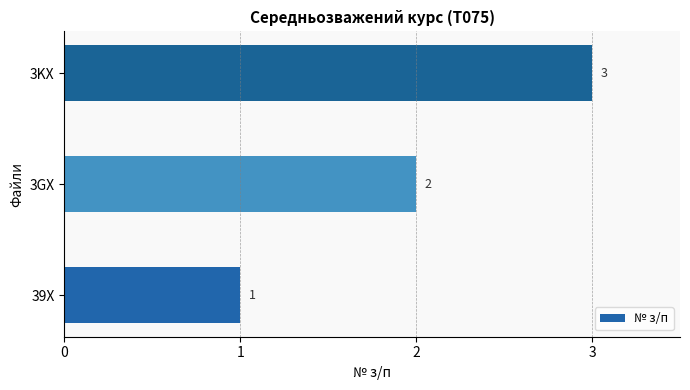

Between 3GX and 39X, which is larger?

3GX